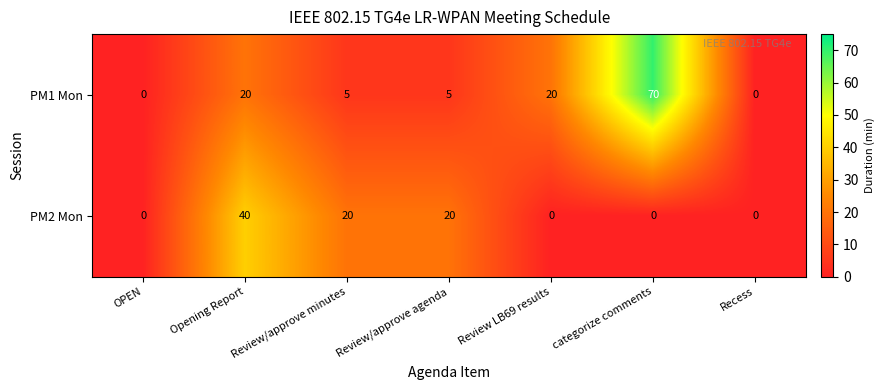

What is the highest value of the PM1 Mon series?

70